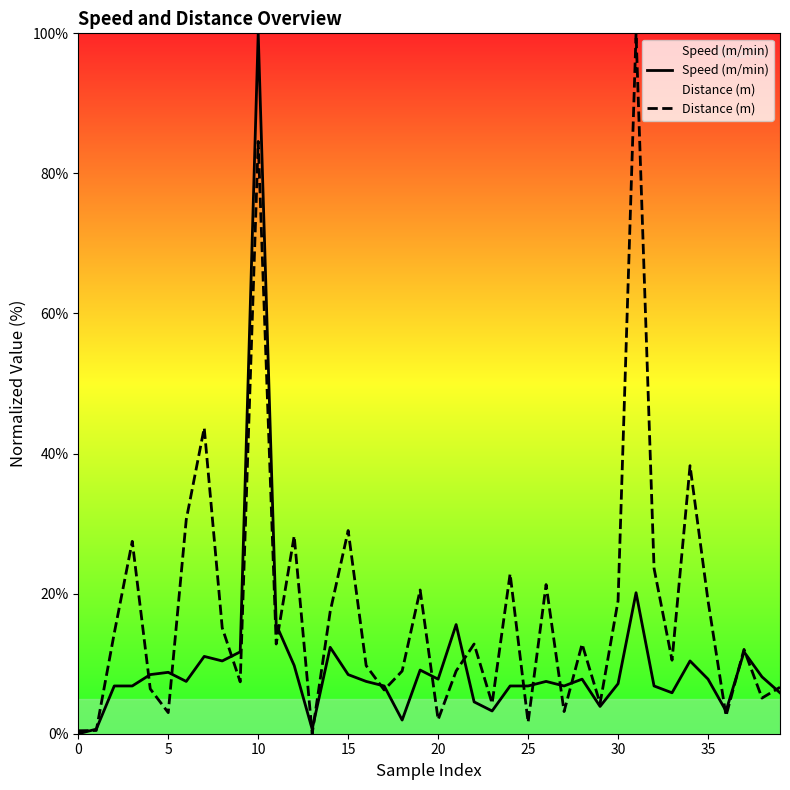

What is the approximate value of Speed (m/min) at 30?

7.1